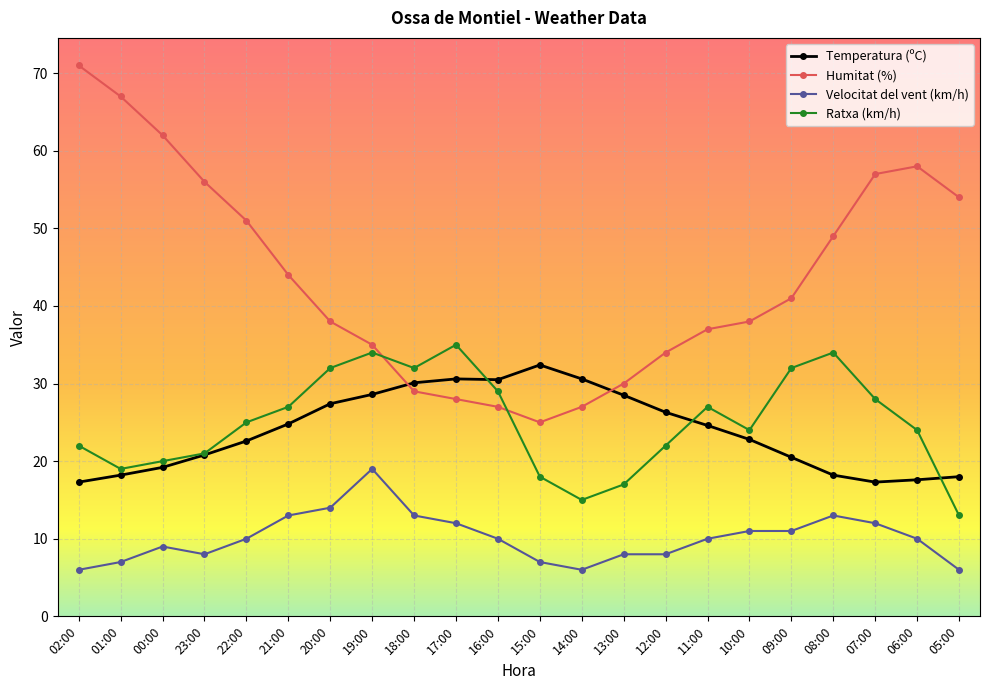

Is it true that Temperatura (ºC) equals 27.4 at 20:00?

True